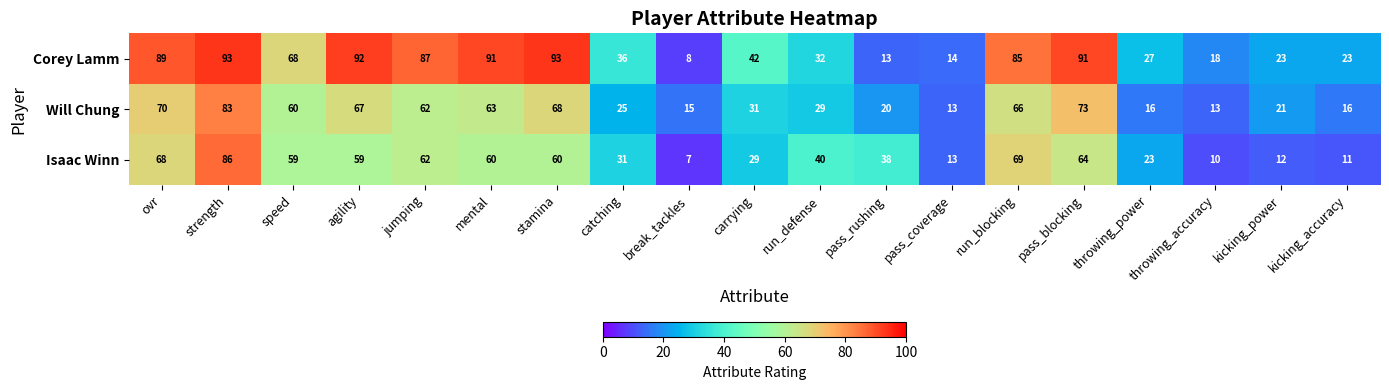

What is the total value across all series at speed?

187